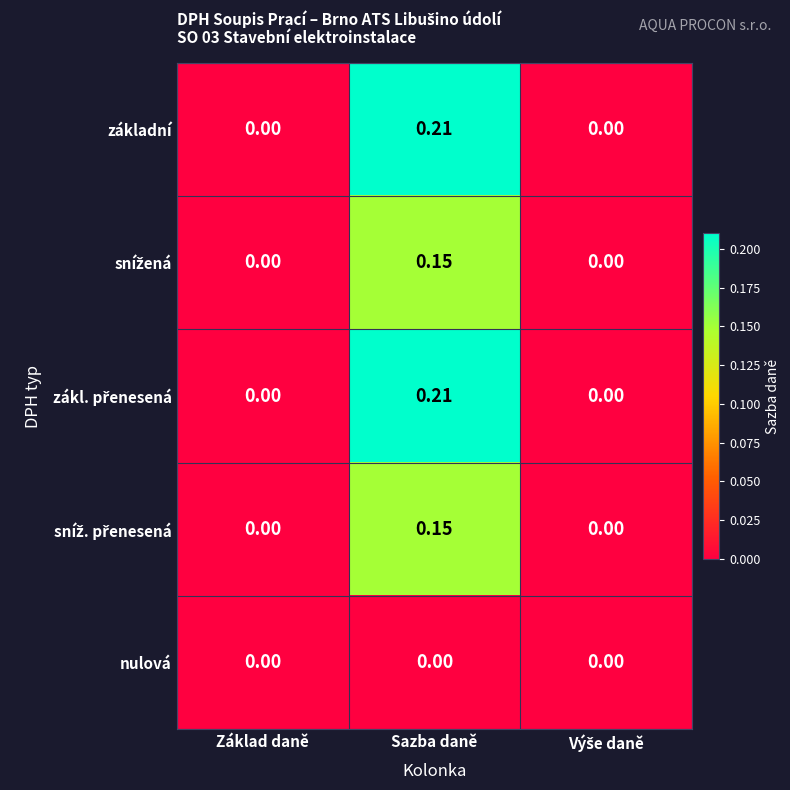

Which label corresponds to the largest value in the chart?

Sazba daně